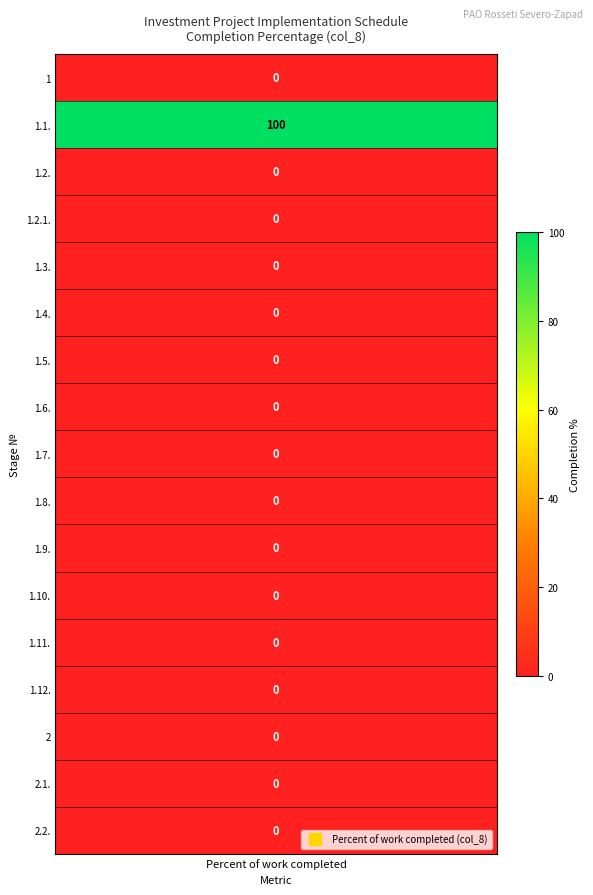

List the labels in order of value, smallest first.

1, 1.2., 1.2.1., 1.3., 1.4., 1.5., 1.6., 1.7., 1.8., 1.9., 1.10., 1.11., 1.12., 2, 2.1., 2.2., 1.1.